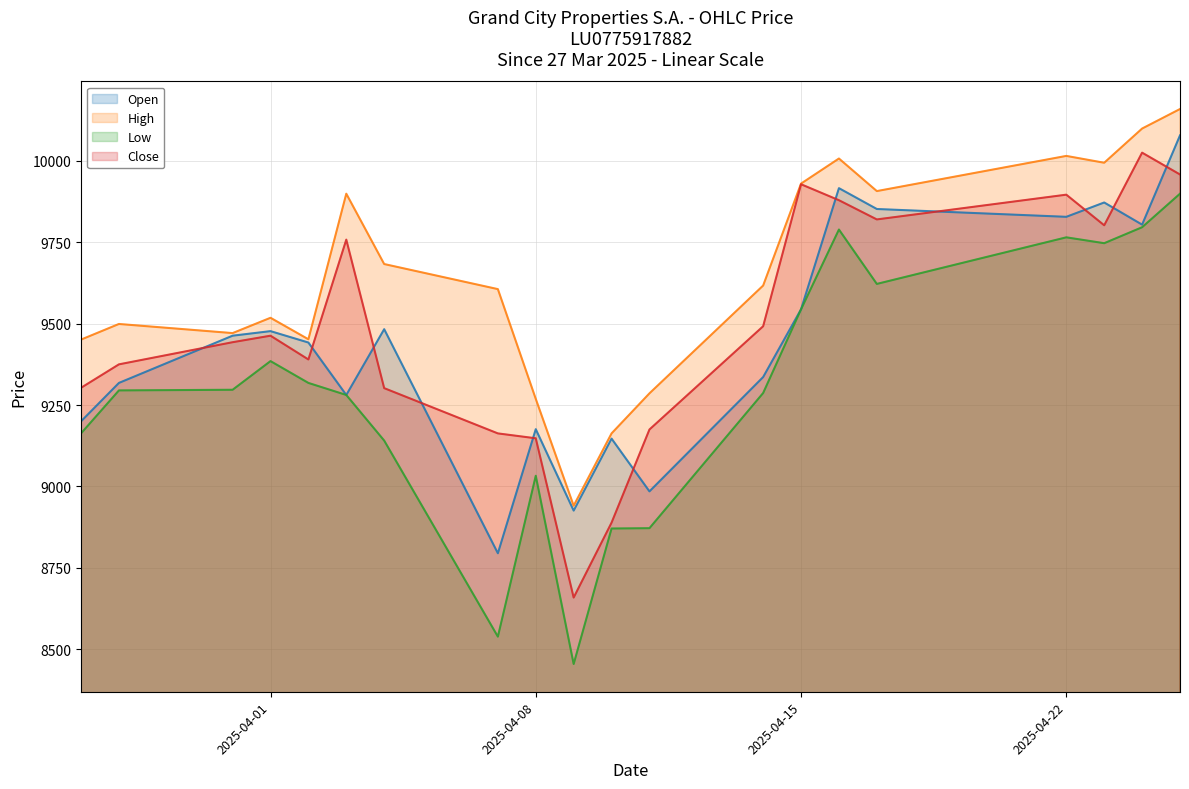

True or false: Open and Low cross at least once.

False